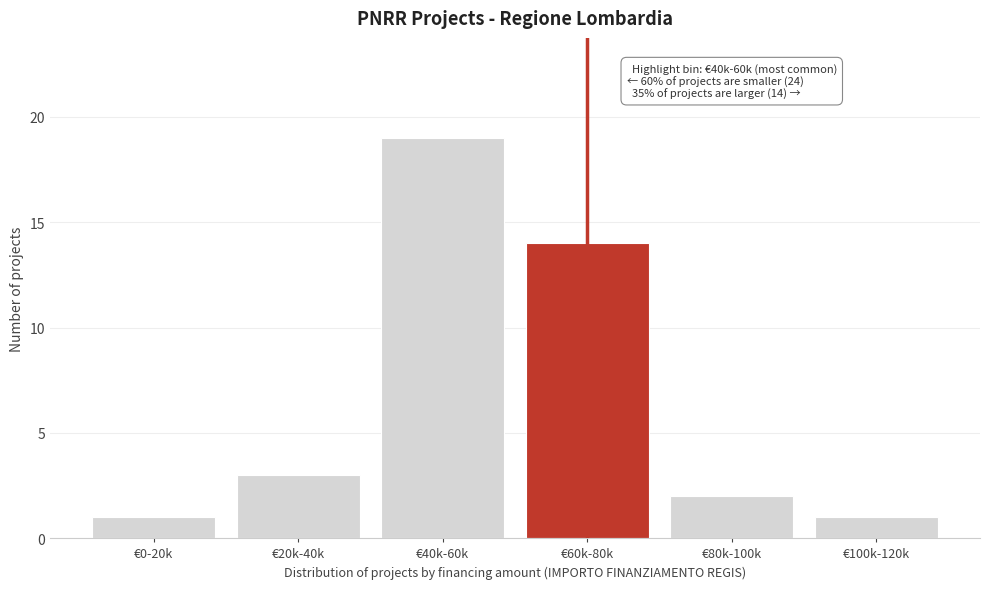

Reading left to right, extract all data points from this chart.

€0-20k=1	€20k-40k=3	€40k-60k=19	€60k-80k=14	€80k-100k=2	€100k-120k=1